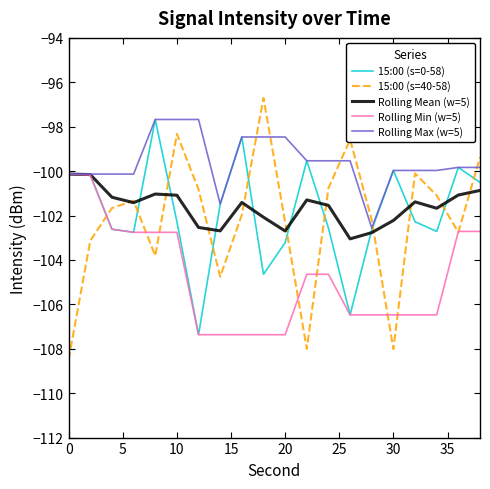

What is the minimum value shown in the chart?

-108.5